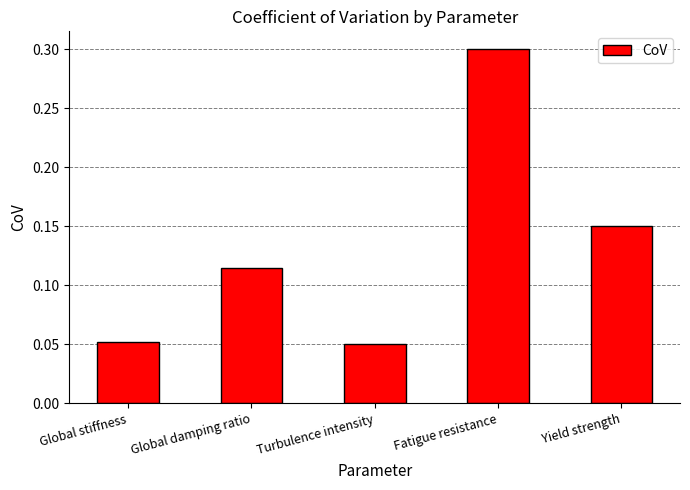

What is the sum of all values?

0.7